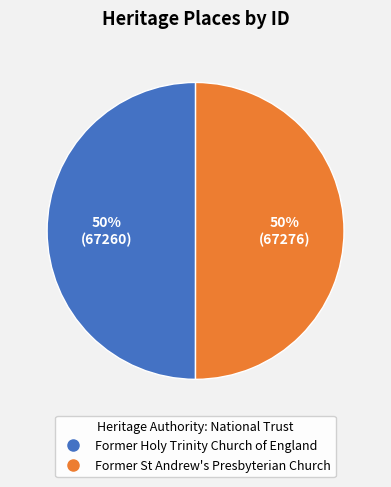

To the nearest percent, what is the combined percentage of Former Holy Trinity Church of England and Former St Andrew's Presbyterian Church?

100%